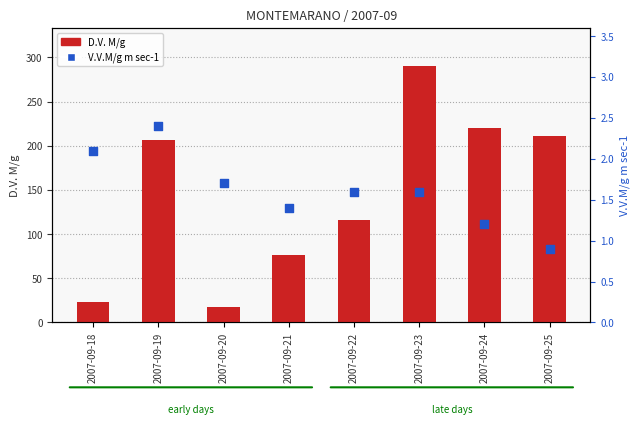

At how many categories does at least one series exceed 250?

1